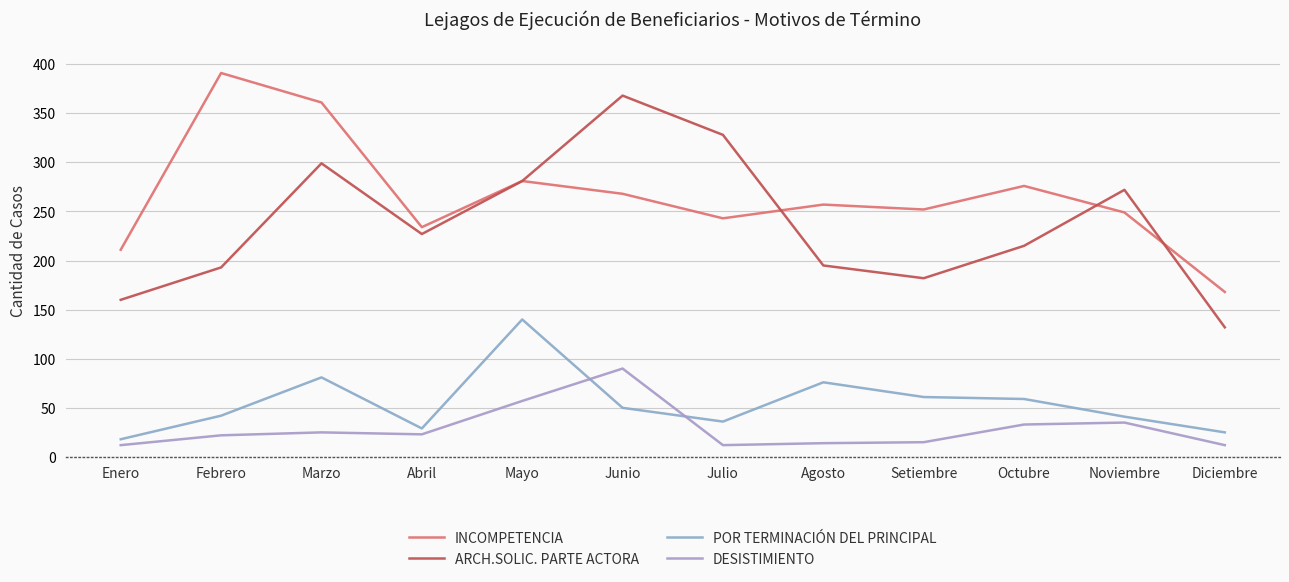

True or false: DESISTIMIENTO has a value of 12 at Julio.

True